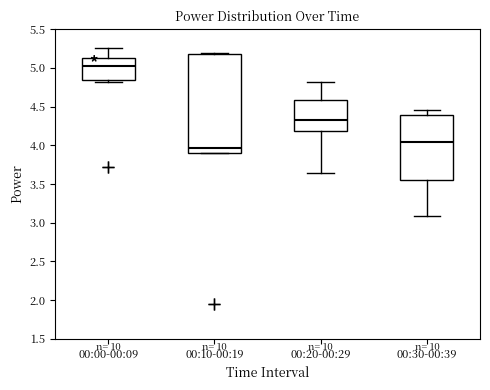

Reading left to right, read every box against the y-axis: the position of its median line, the range the box covers, and the ends of its whiskers. The values are not printed on the chart, so give them approximately, as read against the axis.

00:00-00:09: median 5.05, box 4.85 to 5.10, whiskers 4.80 to 5.25
00:10-00:19: median 3.95, box 3.90 to 5.20, whiskers 3.90 to 5.20
00:20-00:29: median 4.30, box 4.20 to 4.60, whiskers 3.65 to 4.80
00:30-00:39: median 4.05, box 3.55 to 4.40, whiskers 3.10 to 4.45